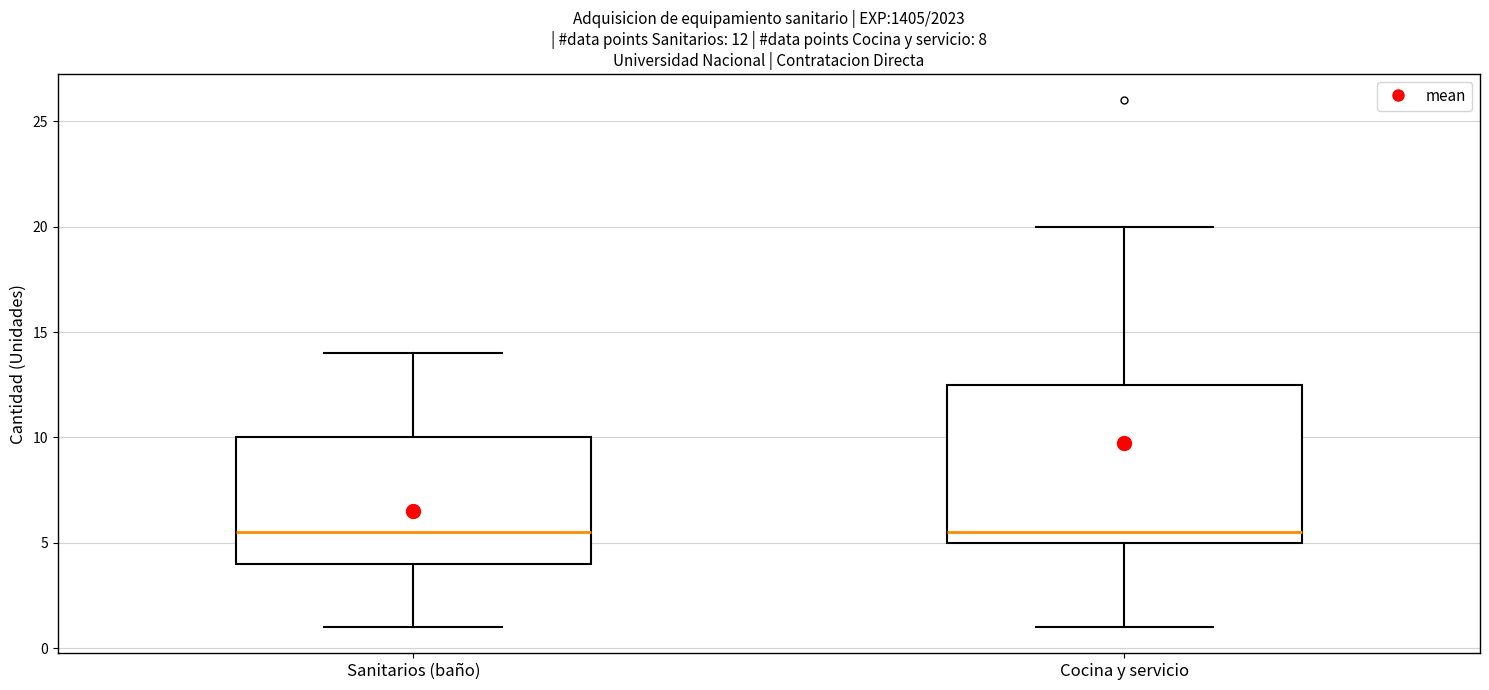

Comparing the boxes themselves (not the whiskers), which one is the tallest?

Cocina y servicio